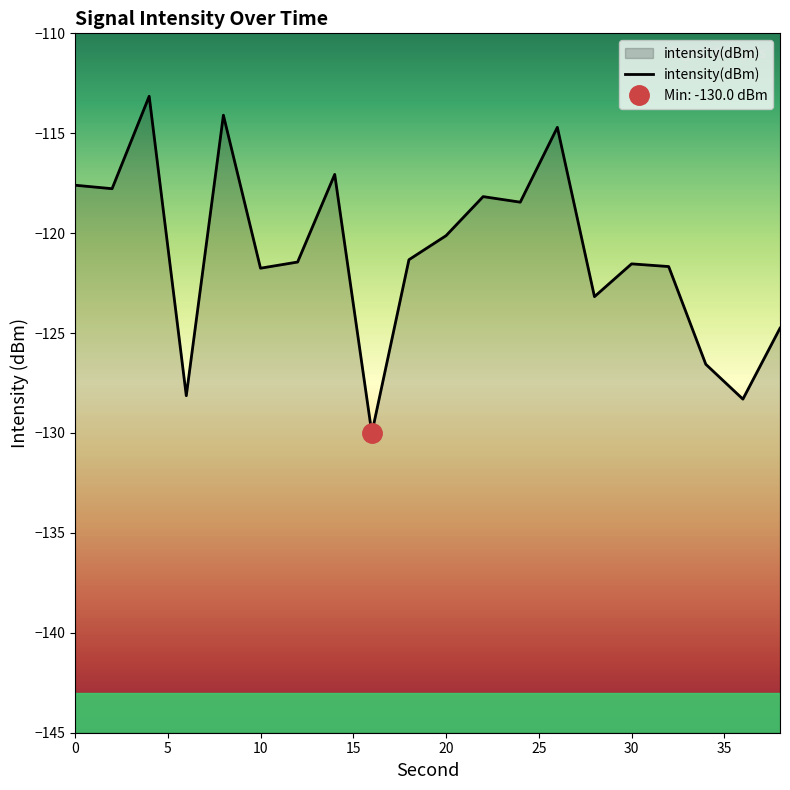

What is the difference between the second highest and minimum values?

15.9